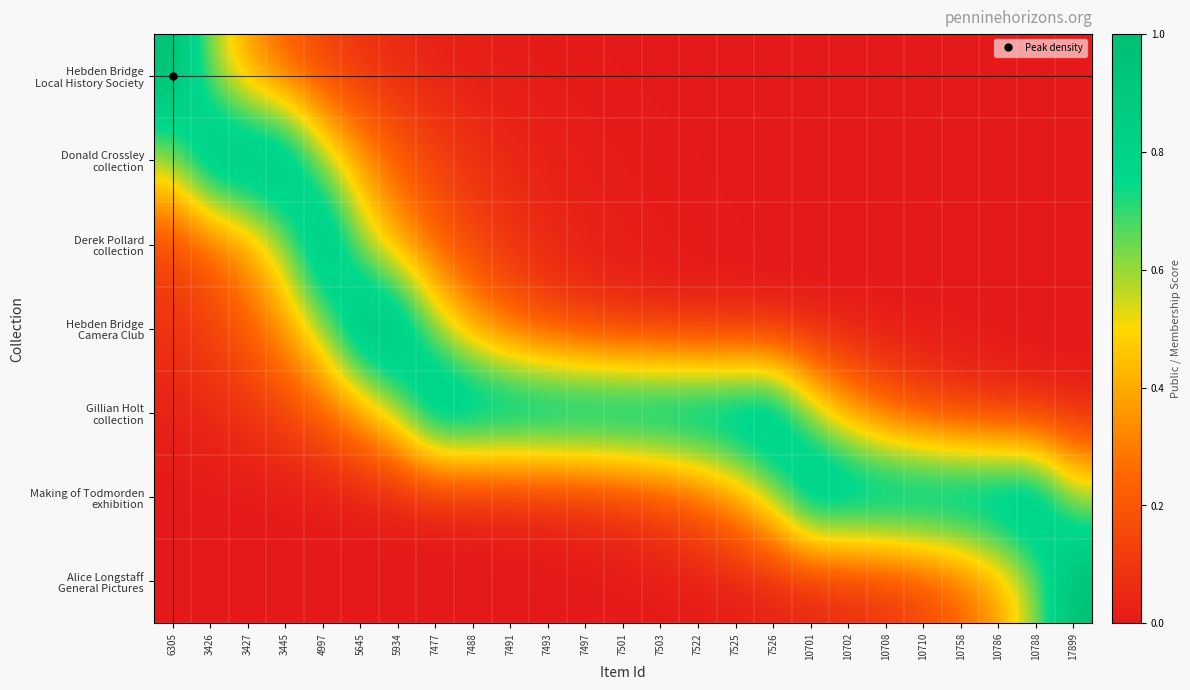

Which series has the largest total across all categories?

Gillian Holt collection